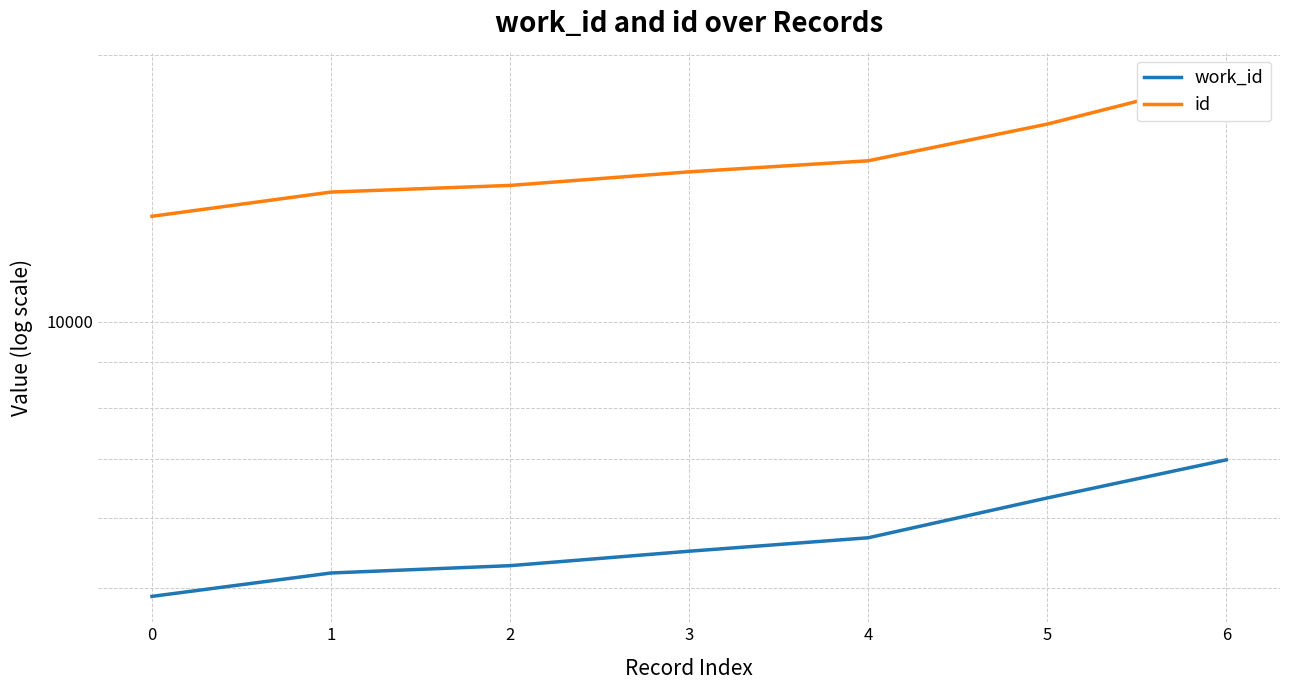

List the series in order of their peak value, highest first.

id, work_id